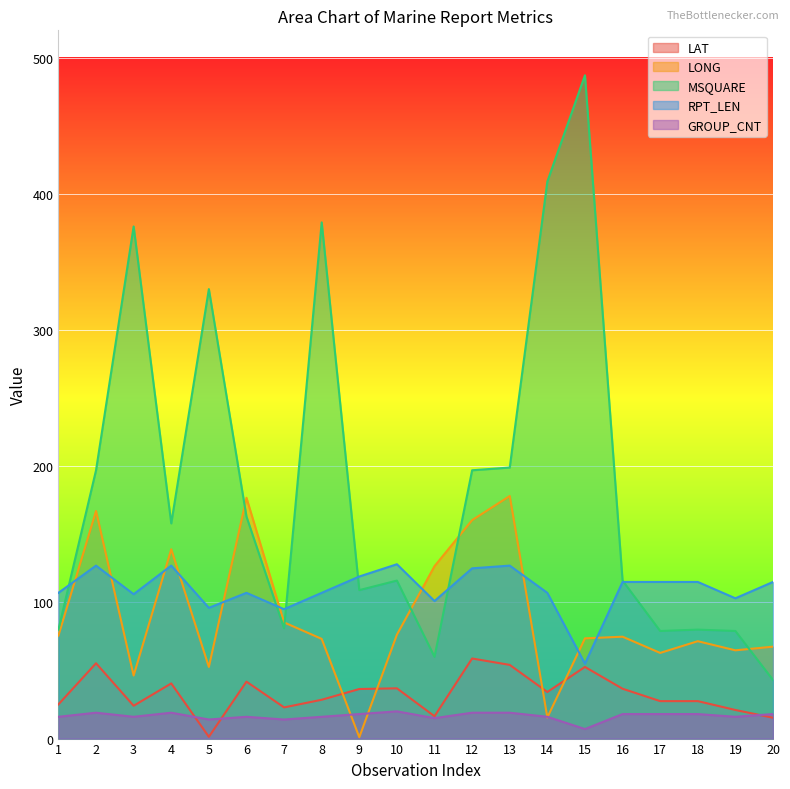

Which has a higher value, 17 or 20?

17